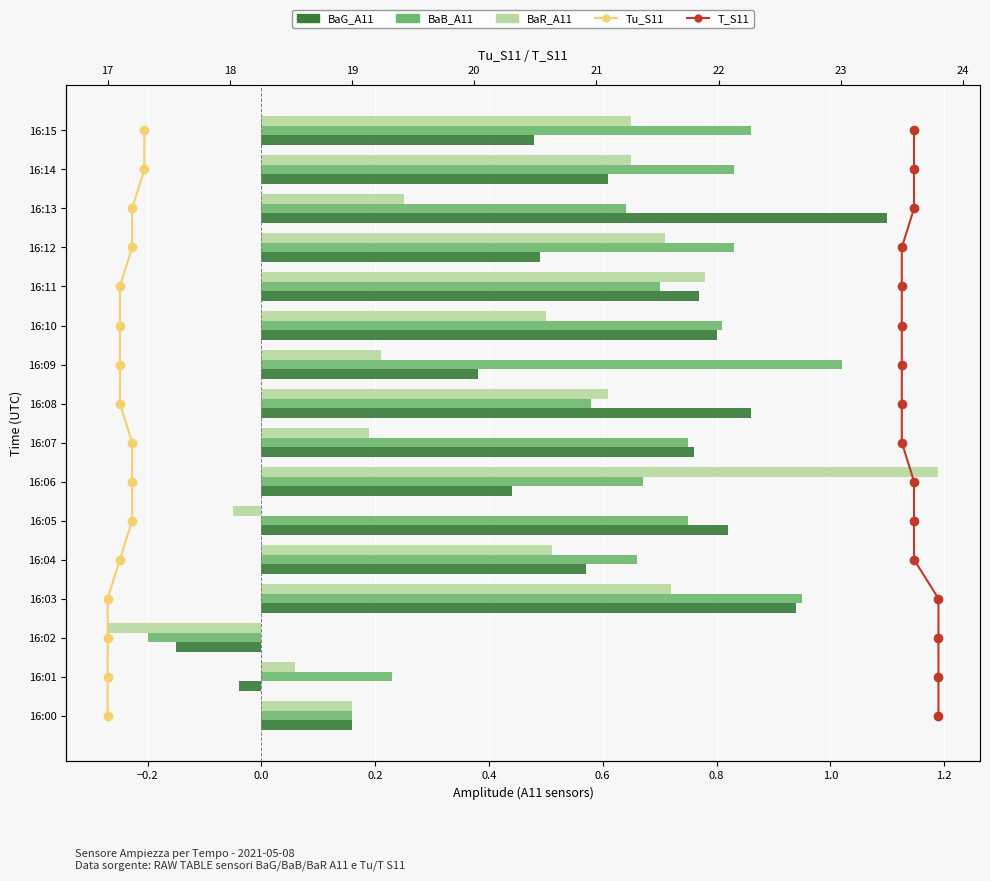

Which series changed the most between 0.0 and 0.4?

Tu_S11